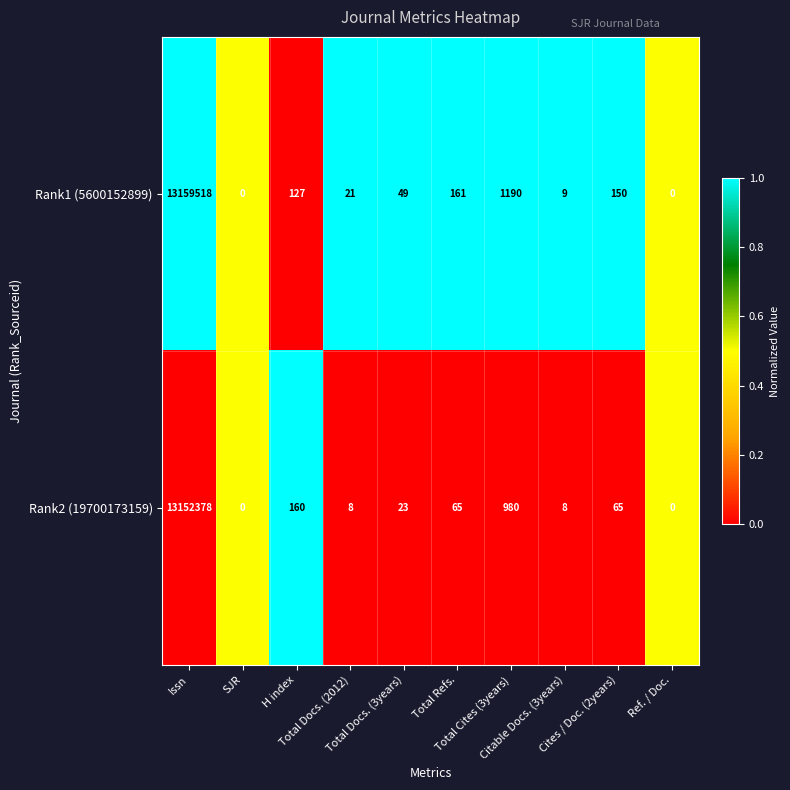

Which series has the largest total across all categories?

Rank1 (5600152899)